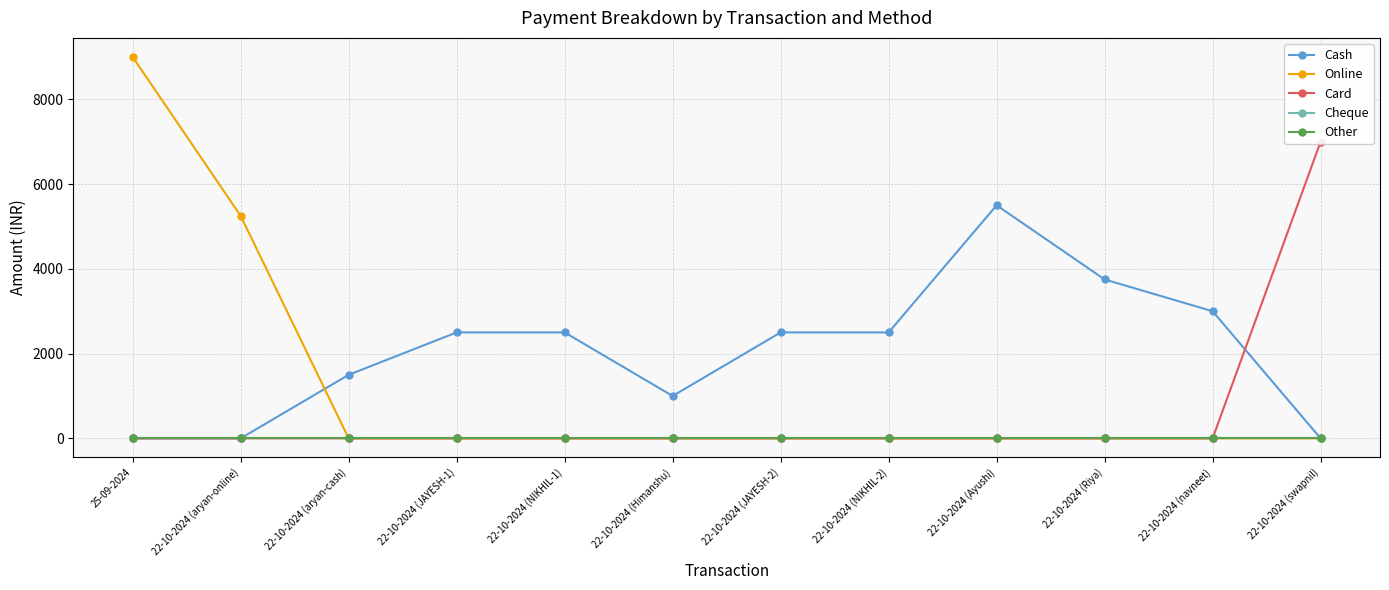

What are all the series names shown in the legend?

Cash, Online, Card, Cheque, Other